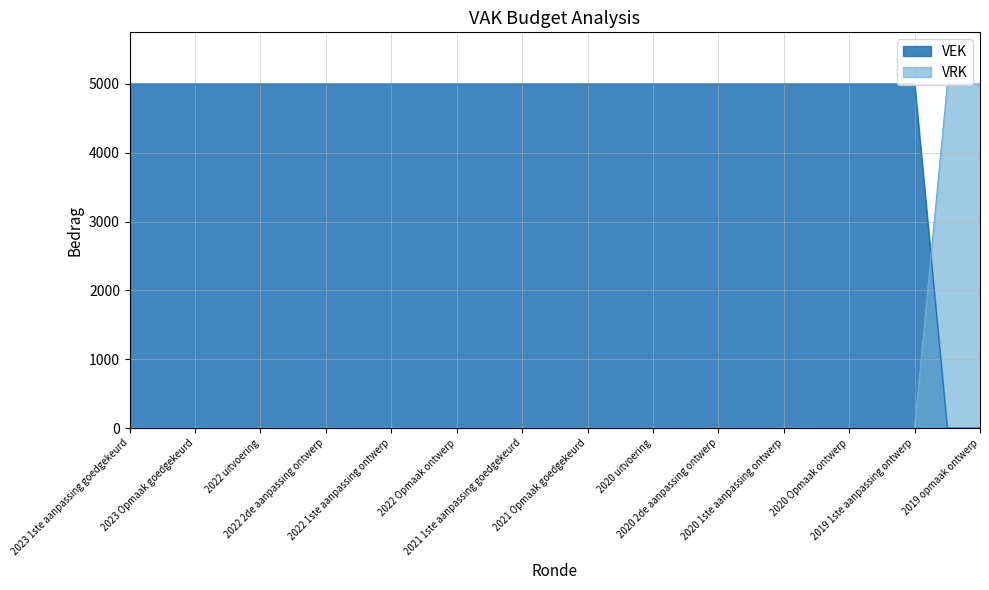

List the labels in order of VRK value, smallest first.

2023 1ste aanpassing goedgekeurd, 2023 1ste aanpassing ontwerp, 2023 Opmaak goedgekeurd, 2023 Opmaak ontwerp, 2022 uitvoering, 2022 2de aanpassing goedgekeurd, 2022 2de aanpassing ontwerp, 2022 1ste aanpassing goedgekeurd, 2022 1ste aanpassing ontwerp, 2022 Opmaak goedgekeurd, 2022 Opmaak ontwerp, 2021 uitvoering, 2021 1ste aanpassing goedgekeurd, 2021 1ste aanpassing ontwerp, 2021 Opmaak goedgekeurd, 2021 Opmaak ontwerp, 2020 uitvoering, 2020 2de aanpassing goedgekeurd, 2020 2de aanpassing ontwerp, 2020 1ste aanpassing goedgekeurd, 2020 1ste aanpassing ontwerp, 2020 Opmaak goedgekeurd, 2020 Opmaak ontwerp, 2019 1ste aanpassing goedgekeurd, 2019 1ste aanpassing ontwerp, 2019 opmaak goedgekeurd, 2019 opmaak ontwerp